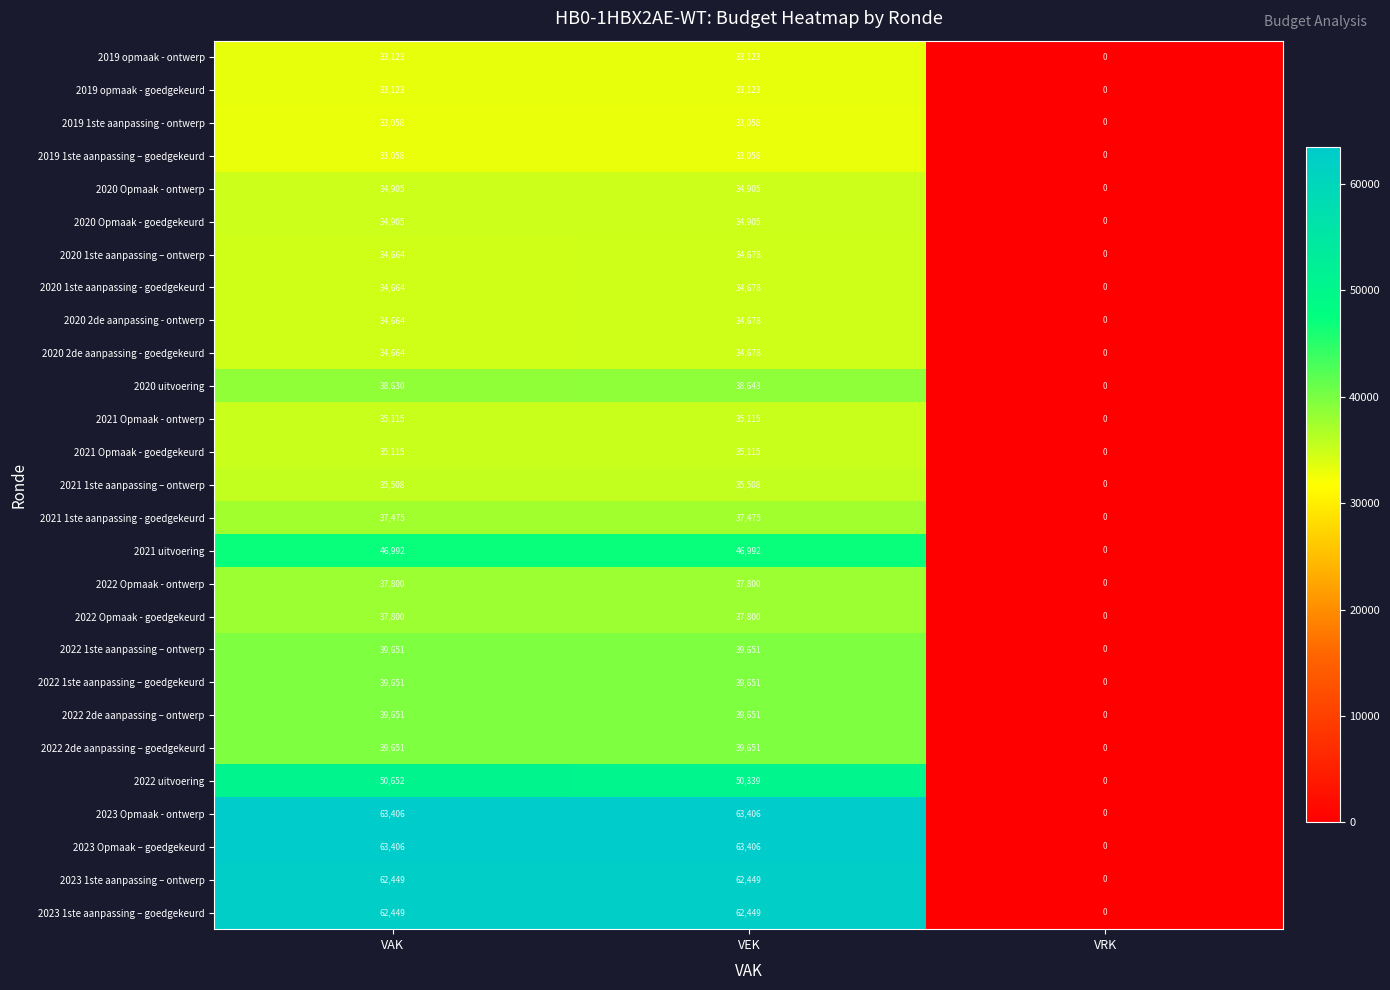

How many series are shown in this chart?

27